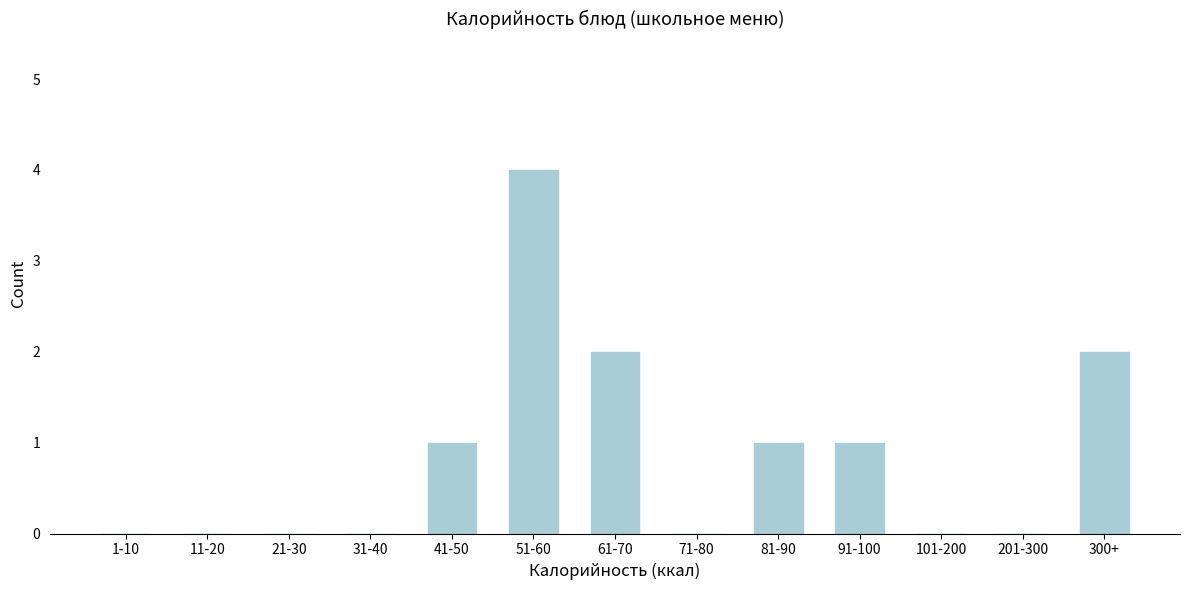

Reading left to right, extract all data points from this chart.

1-10=0	11-20=0	21-30=0	31-40=0	41-50=1	51-60=4	61-70=2	71-80=0	81-90=1	91-100=1	101-200=0	201-300=0	300+=2